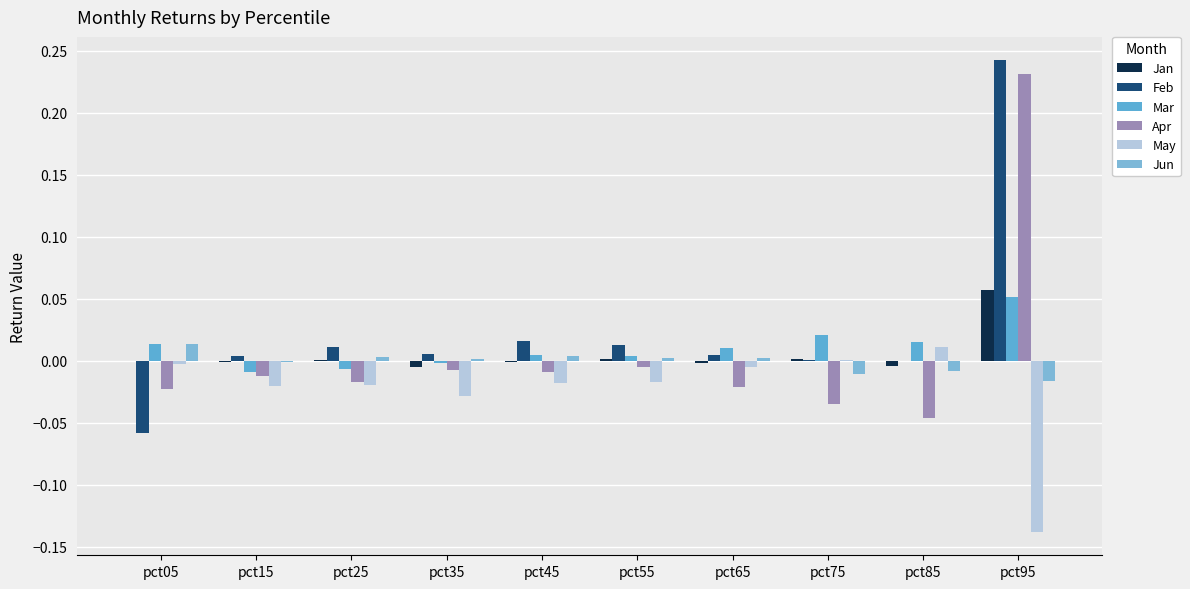

Does the chart contain stacked bars?

No